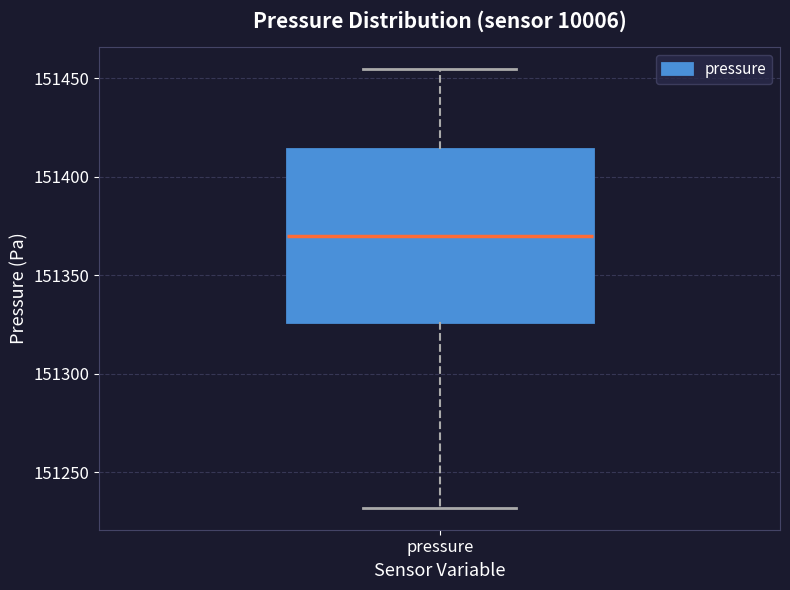

Transcribe this box plot: give where the median line is, the range the box spans, and where the two whiskers end, as read against the y-axis. The values are not printed on the chart, so give them approximately, as read against the axis.

median 151370, box 151325 to 151415, whiskers 151230 to 151455